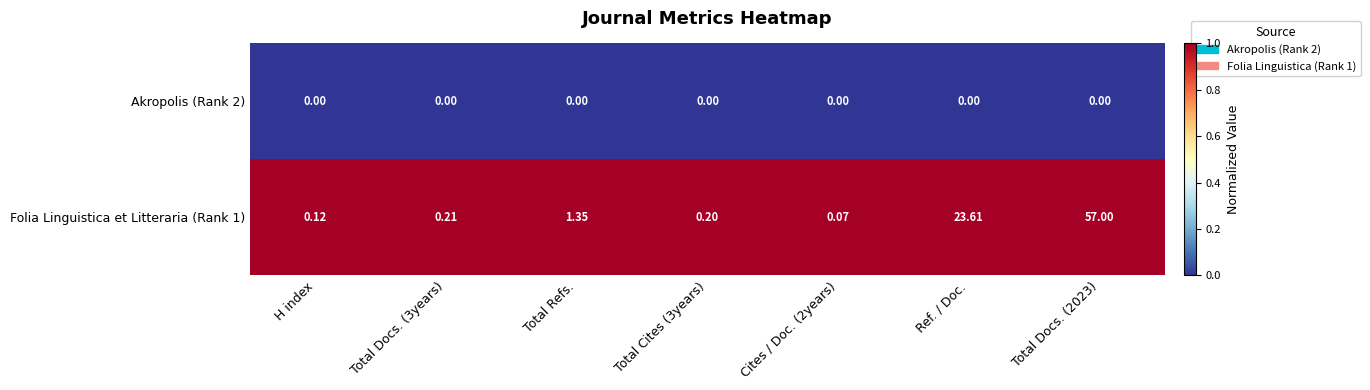

What is the difference between the highest and lowest values at Ref. / Doc.?

23.6